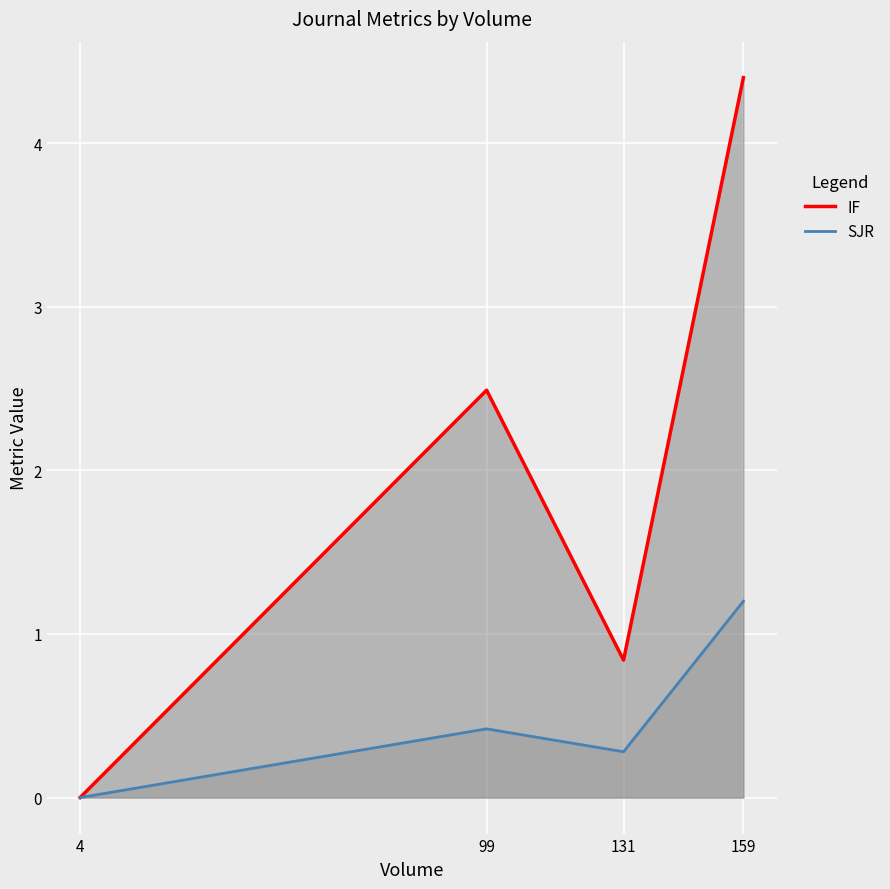

Which series has the widest spread of values?

IF